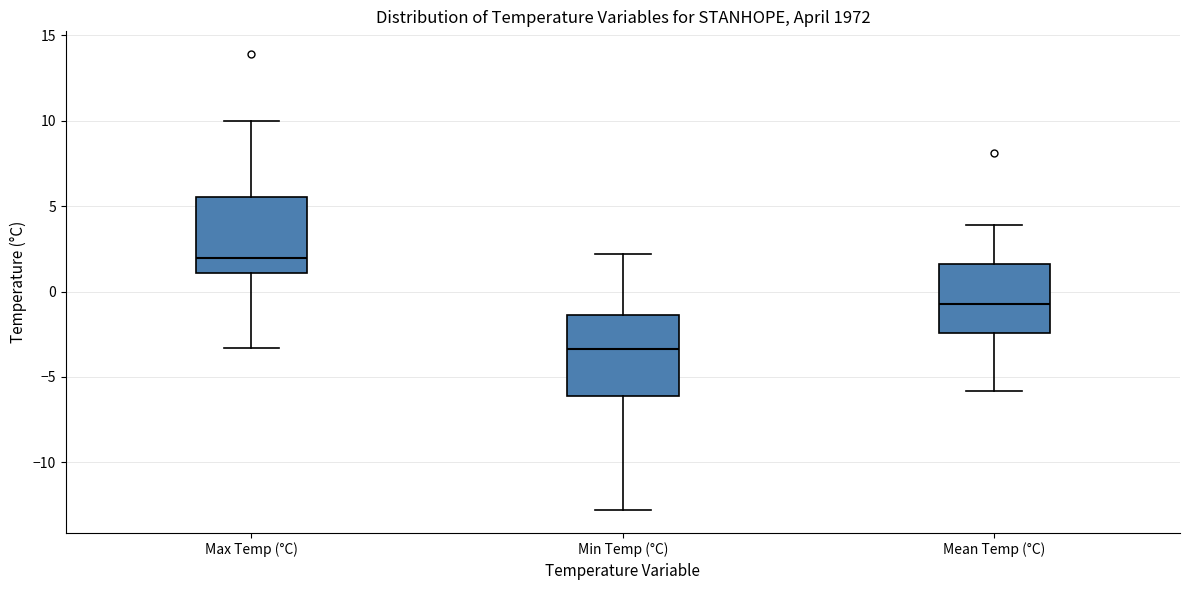

Reading left to right, read every box against the y-axis: the position of its median line, the range the box covers, and the ends of its whiskers. The values are not printed on the chart, so give them approximately, as read against the axis.

Max Temp (°C): median 2.0, box 1.0 to 5.5, whiskers -3.5 to 10.0
Min Temp (°C): median -3.5, box -6.0 to -1.5, whiskers -13.0 to 2.0
Mean Temp (°C): median -0.5, box -2.5 to 1.5, whiskers -6.0 to 4.0